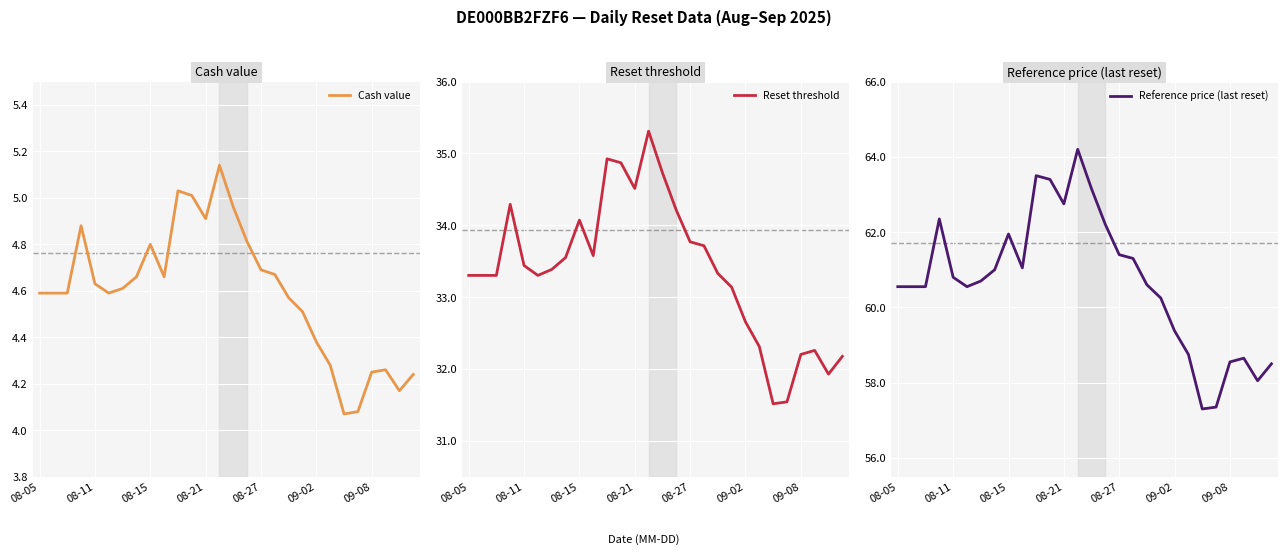

The value of Cash value at 08-05 is 4.6. True or false?

True